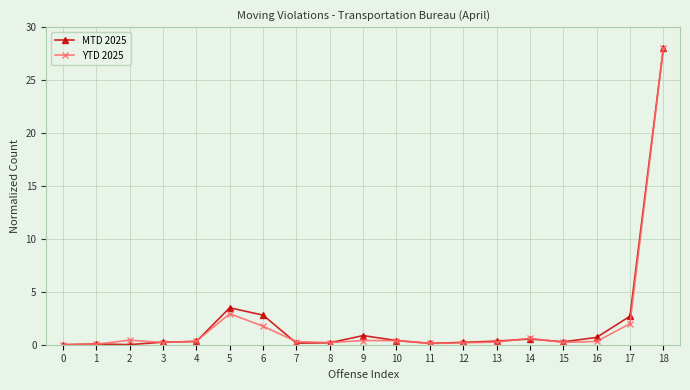

At which category is the sum across all series the highest?

18